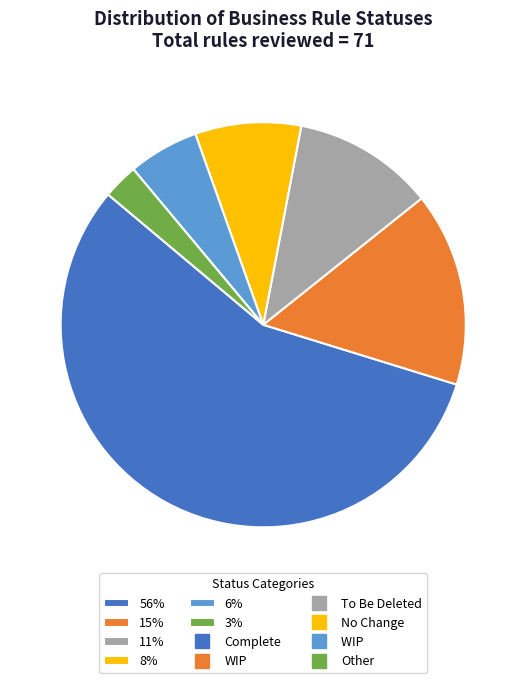

To the nearest percent, what is the difference between the largest and smallest slice percentages?

54%